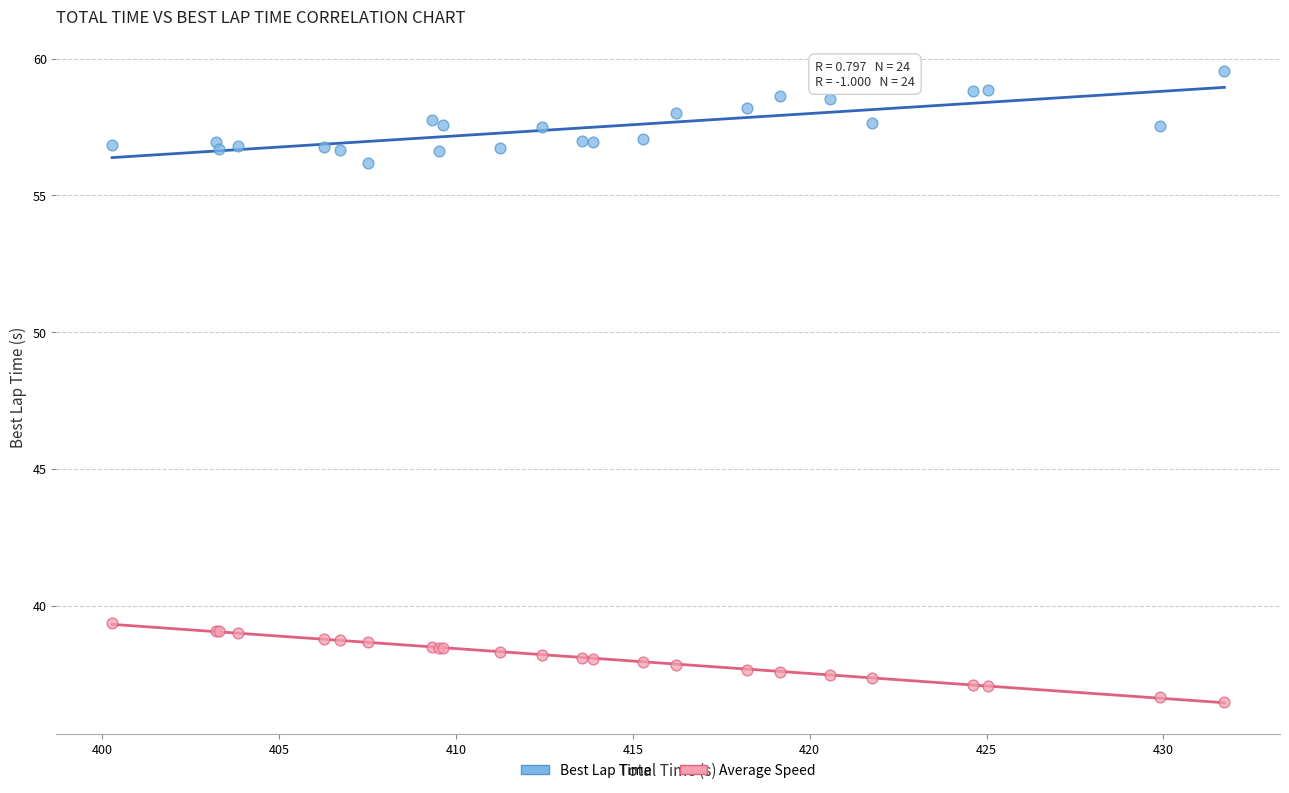

Which series reaches the minimum Y coordinate?

Average Speed